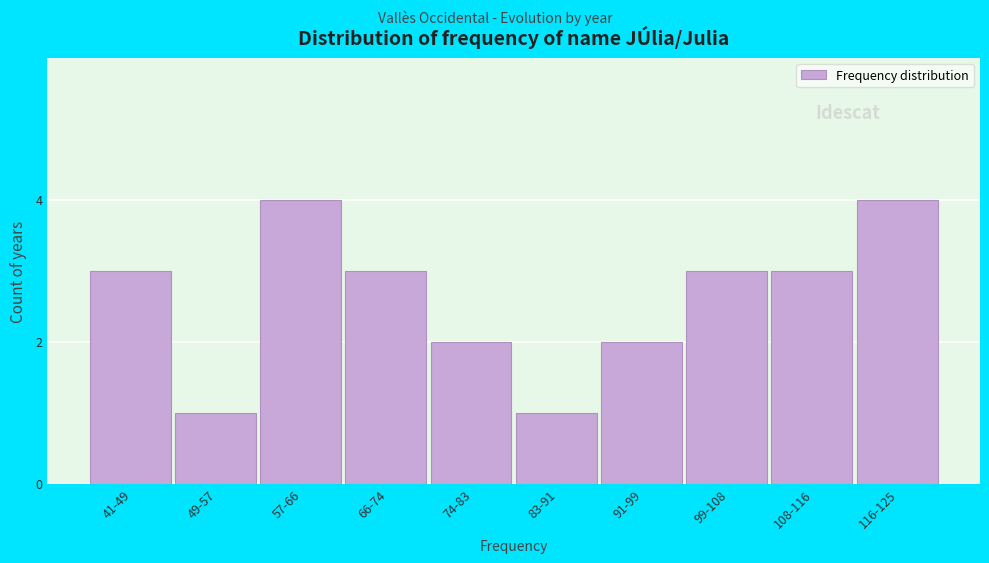

Reading left to right, transcribe all the data shown in this chart.

41-49=3	49-57=1	57-66=4	66-74=3	74-83=2	83-91=1	91-99=2	99-108=3	108-116=3	116-125=4